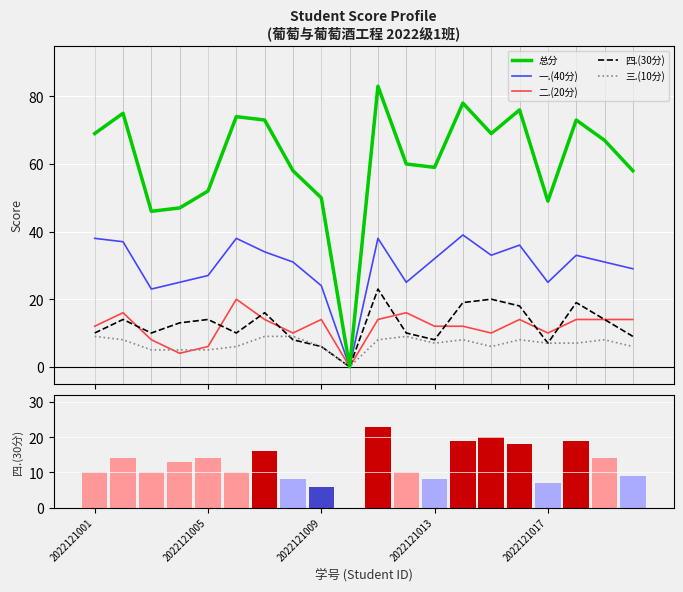

How many data points in 三.(10分) are less than 7?

8